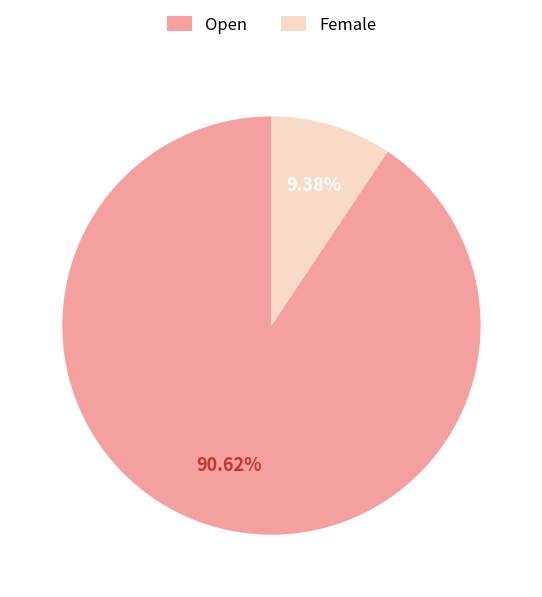

The Open slice represents 91% of the pie. True or false?

True